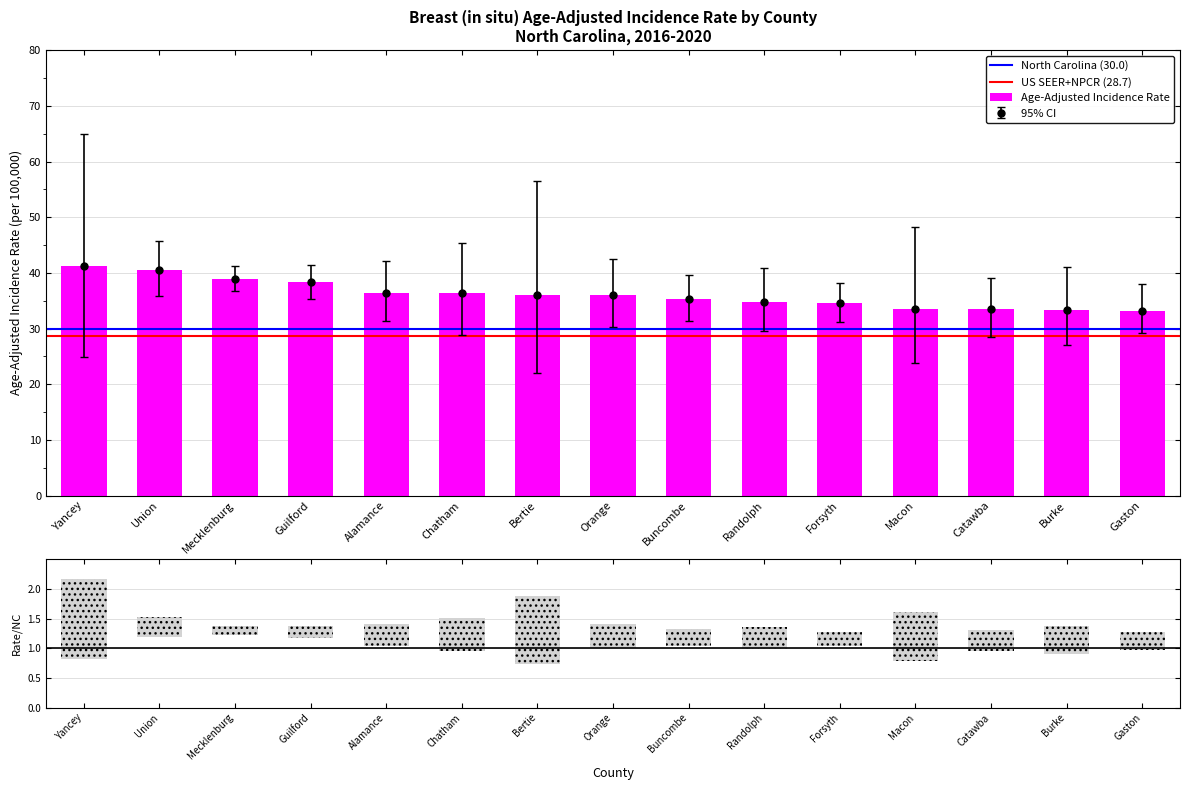

Rank the categories by value from highest to lowest.

Yancey, Union, Mecklenburg, Guilford, Alamance, Chatham, Bertie, Orange, Buncombe, Randolph, Forsyth, Macon, Catawba, Burke, Gaston